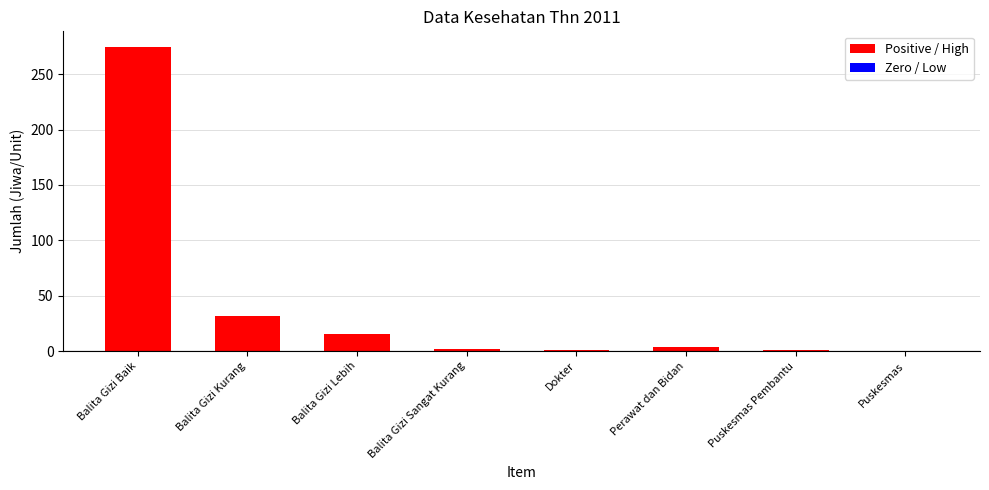

What is the sum of all values?

330